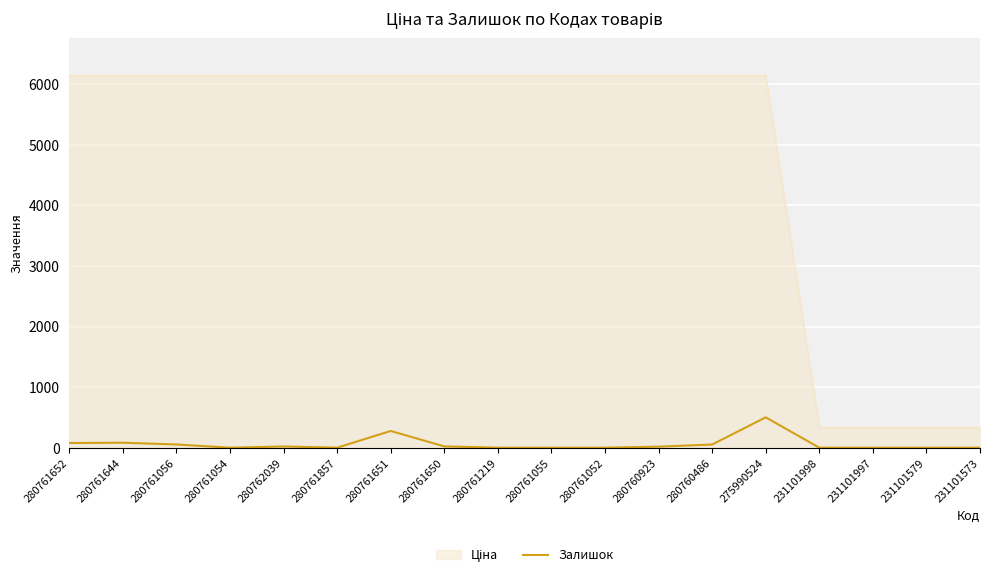

What is the difference between the maximum and minimum values in the Залишок series?

501.0